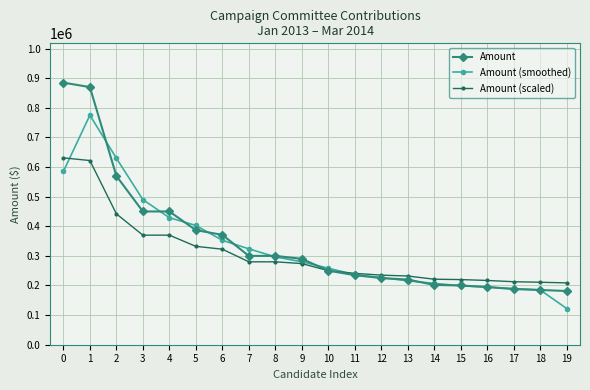

What is the spread (max minus min) of values at 10?

8333.3